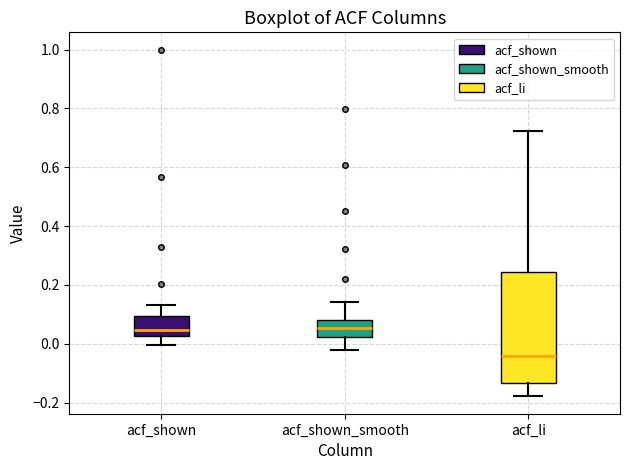

Which box is the tallest, from its lower edge to its upper edge?

acf_li